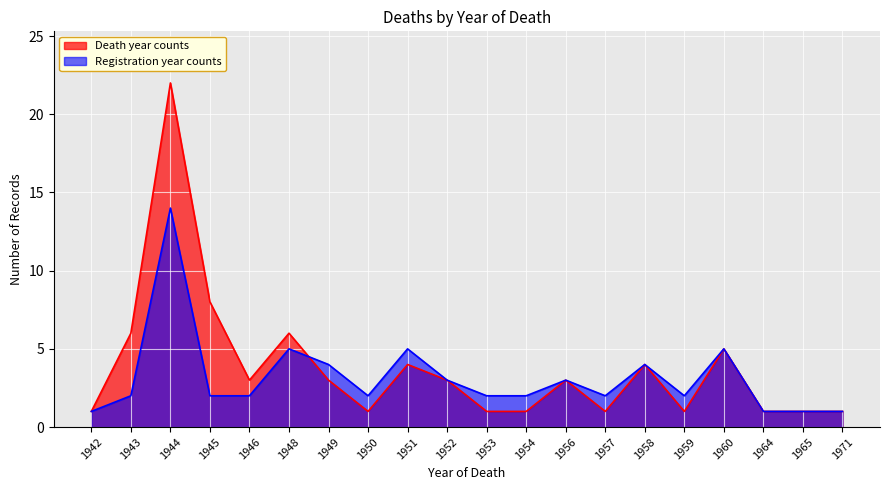

Reading left to right, transcribe all the data shown in this chart.

1	6	22	8	3	6	3	1	4	3	1	1	3	1	4	1	5	1	1	1